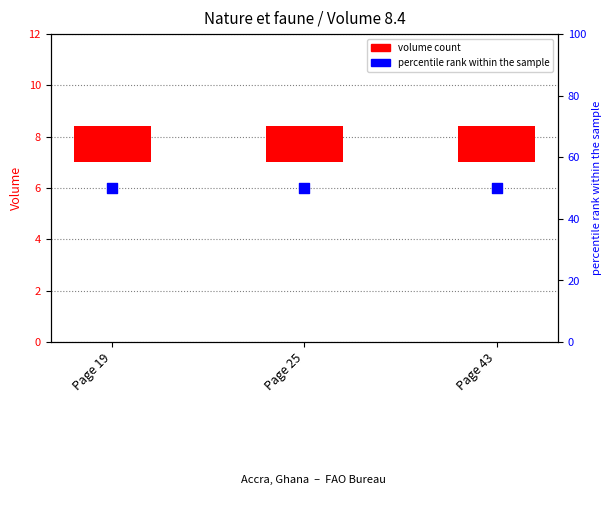

At how many categories does at least one series exceed 43?

3